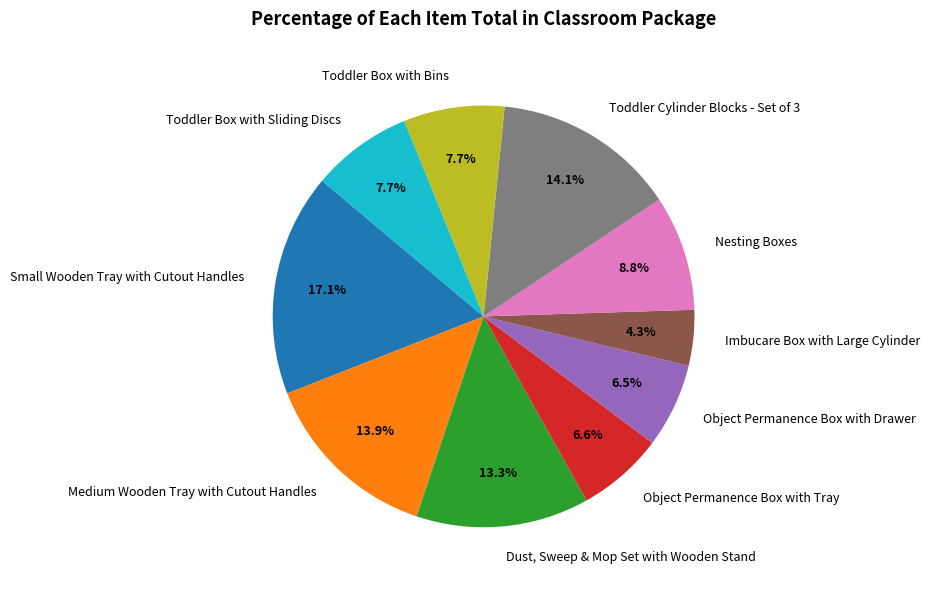

Between Imbucare Box with Large Cylinder and Toddler Box with Sliding Discs, which is larger?

Toddler Box with Sliding Discs